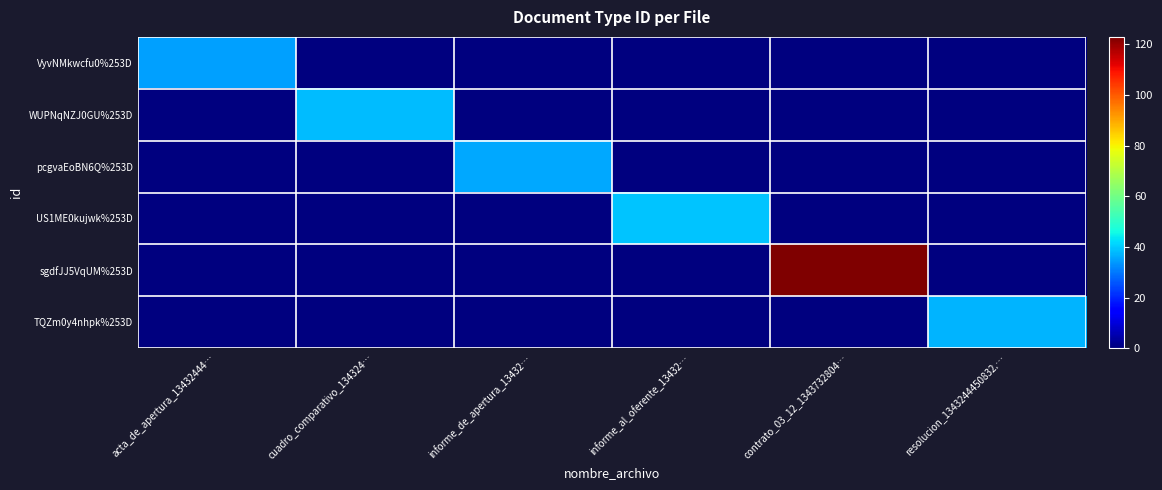

How many values in pcgvaEoBN6Q%253D are above zero?

1